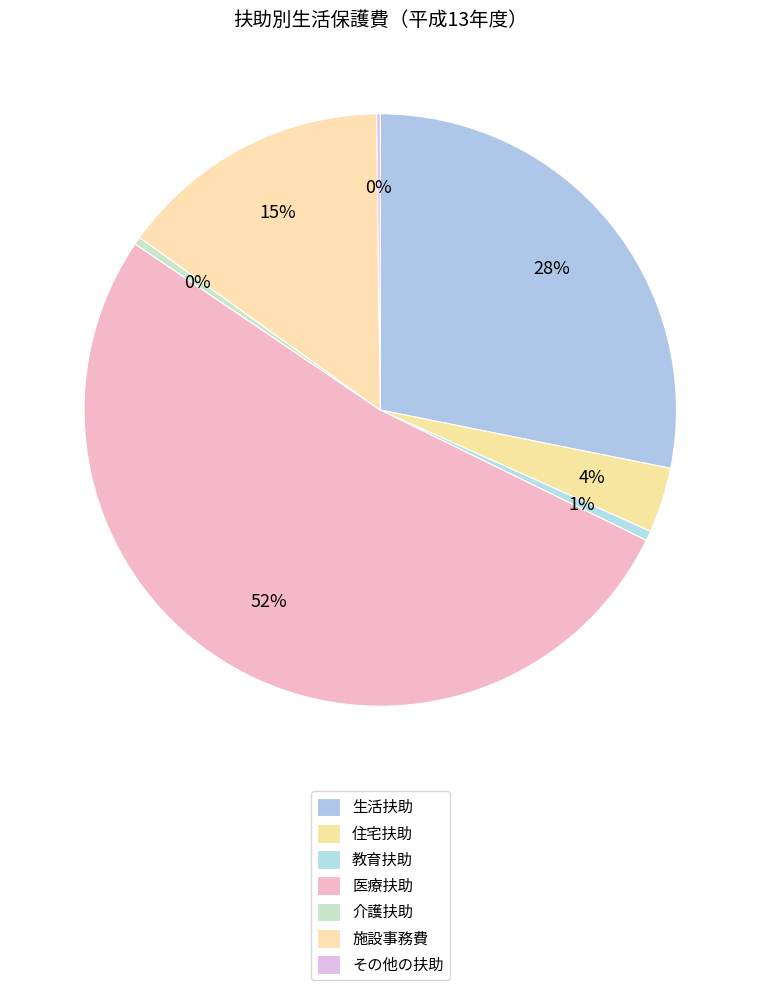

To the nearest percent, what is the difference between the largest and smallest slice percentages?

52%